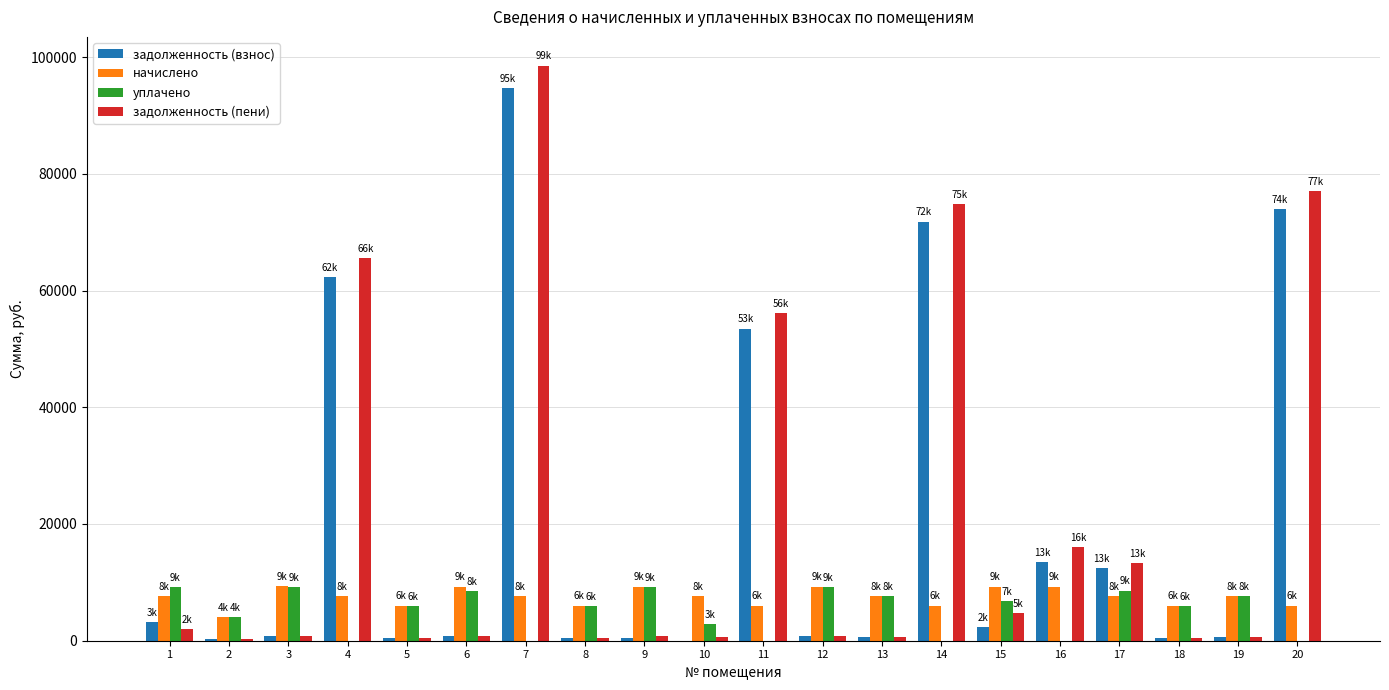

What is the highest value of the начислено series?

9301.3